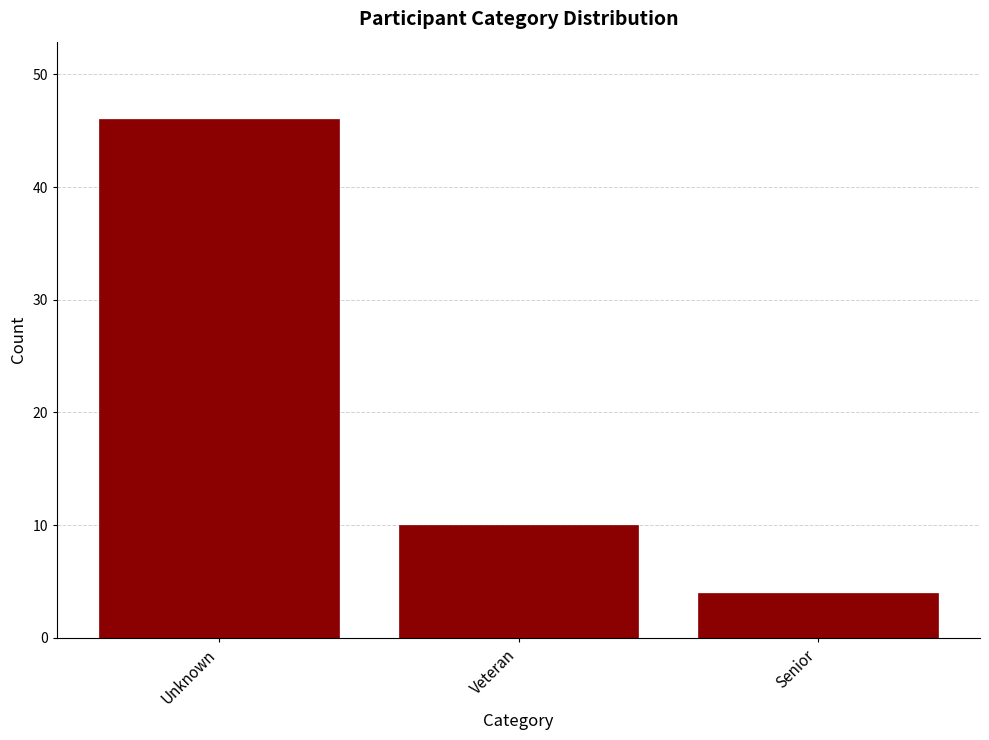

Reading left to right, extract all data points from this chart.

46	10	4